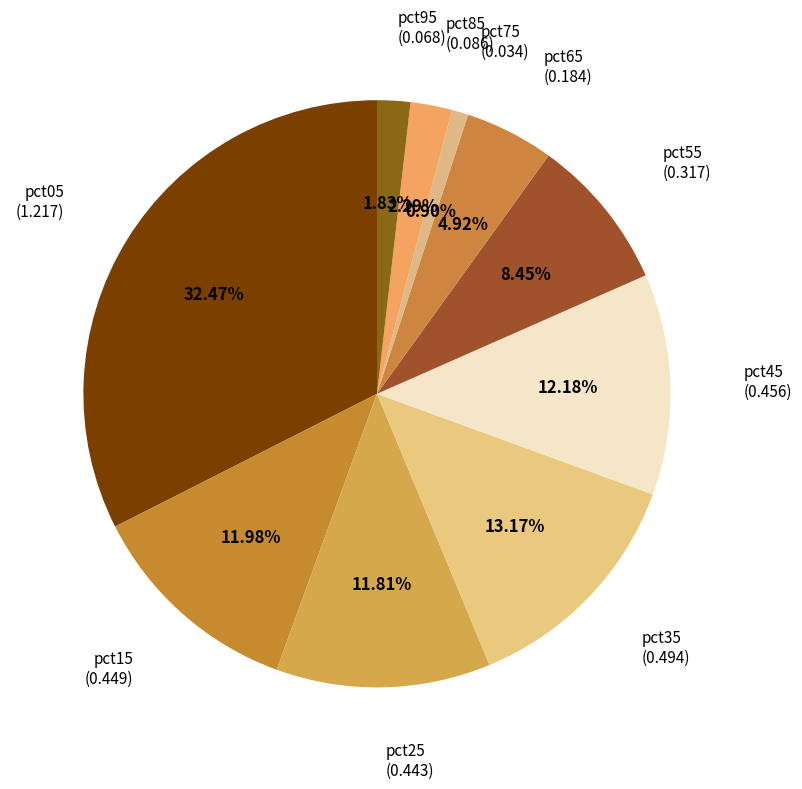

Count the number of slices in the pie.

10